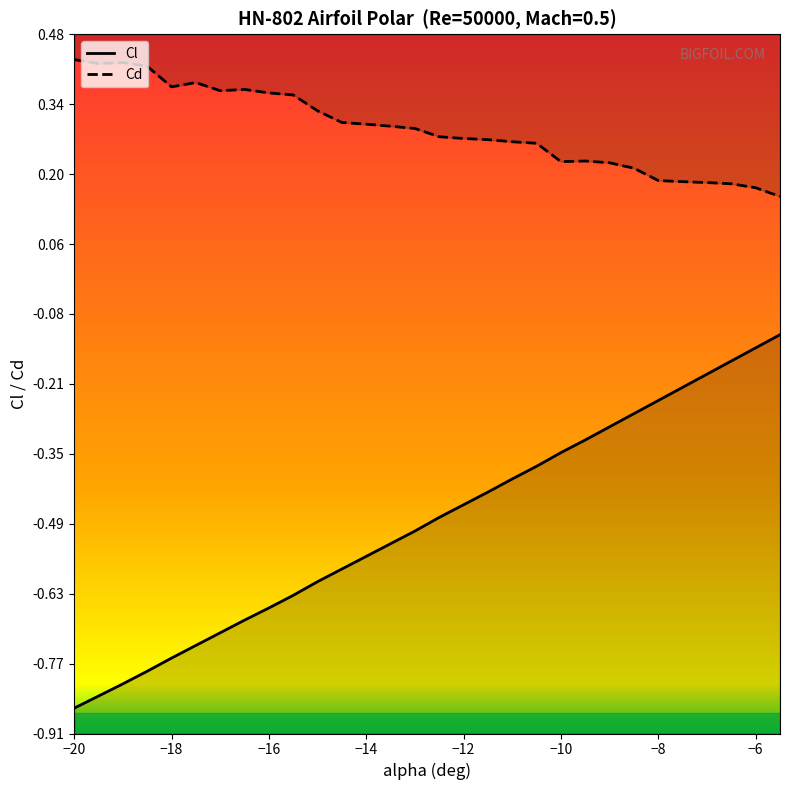

Where is the first local minimum for Cd line?

−18